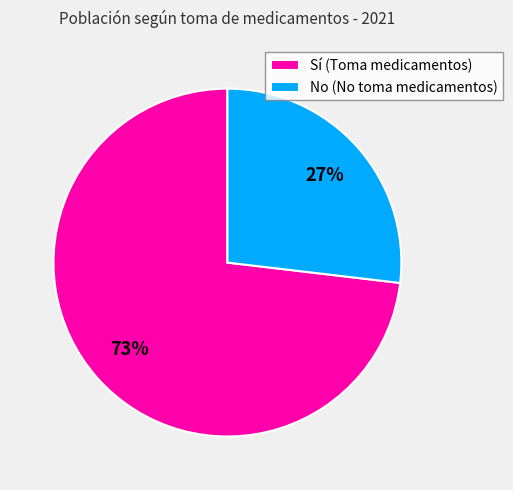

How many slices are in this pie chart?

2